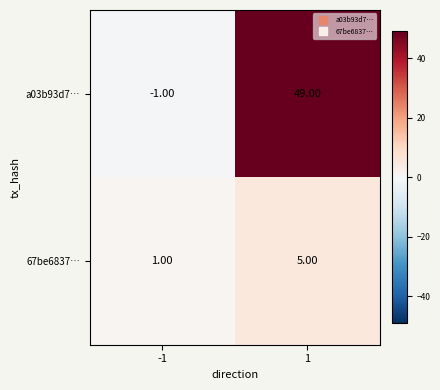

List the series in order of their peak value, highest first.

a03b93d7…, 67be6837…